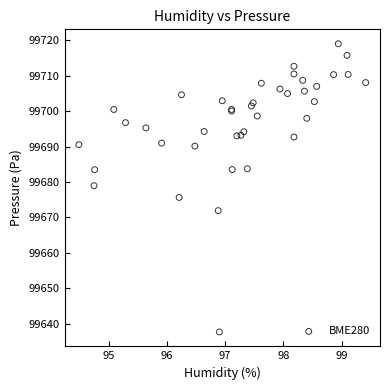

What Y value in the scatter plot is closest to 99678?

99679.0